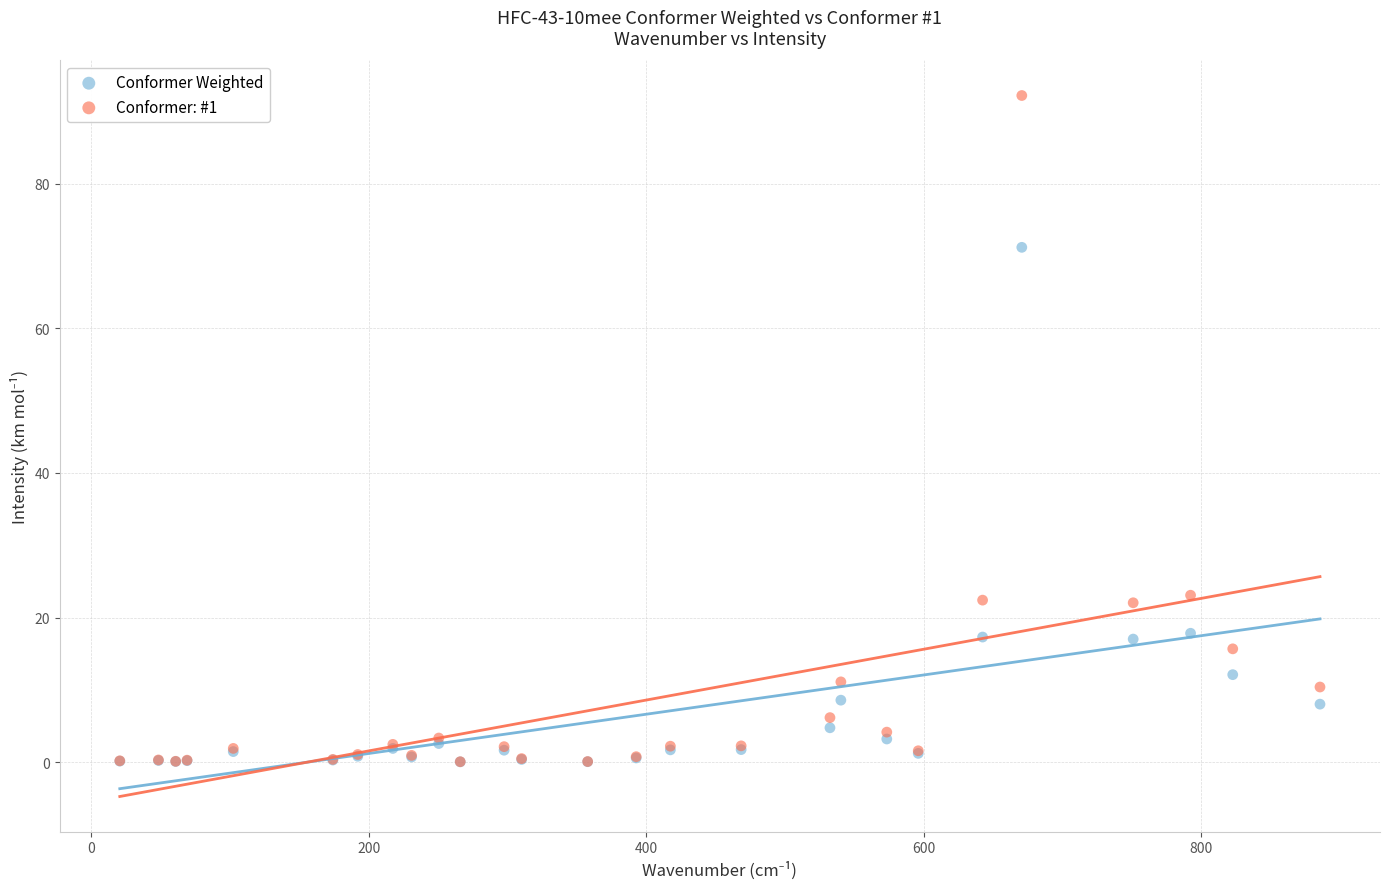

What are all the series names shown in the legend?

Conformer Weighted, Conformer: #1